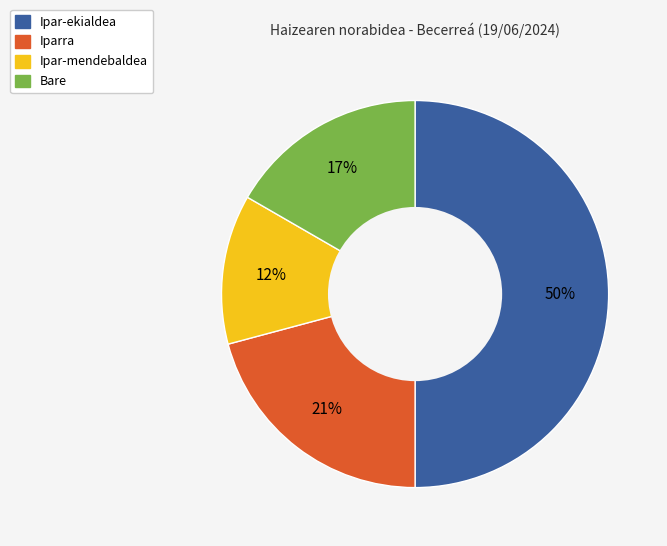

What is the ratio of the value at Bare to the value at Iparra?

0.8